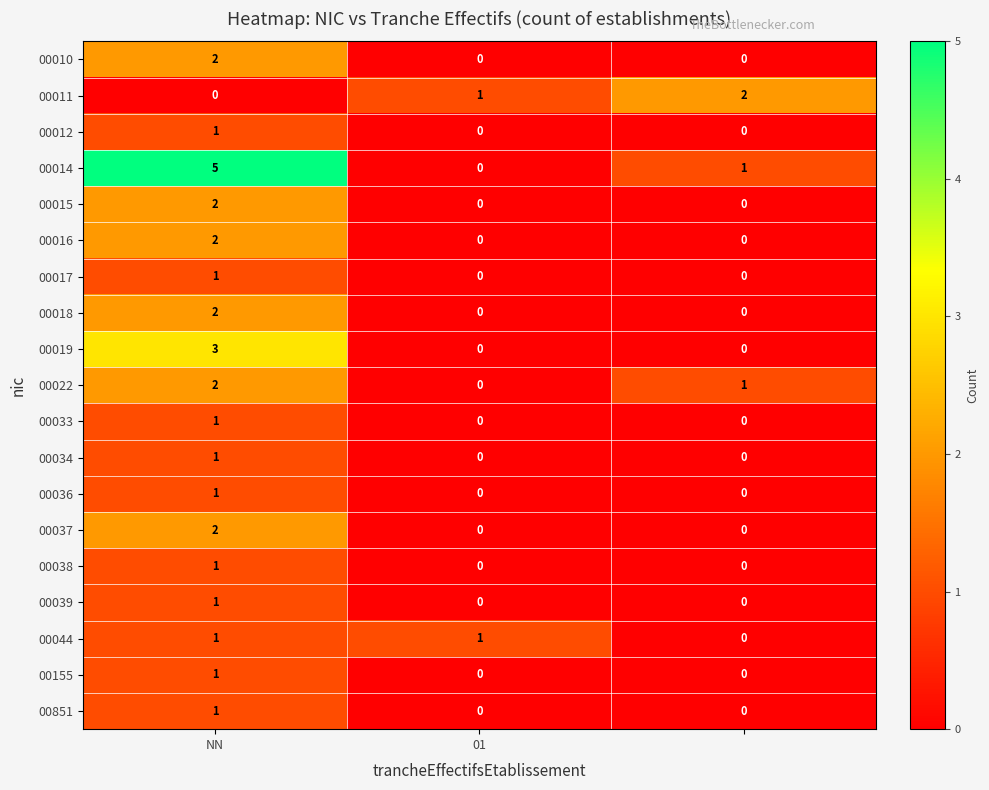

Which series has the largest total across all categories?

00014